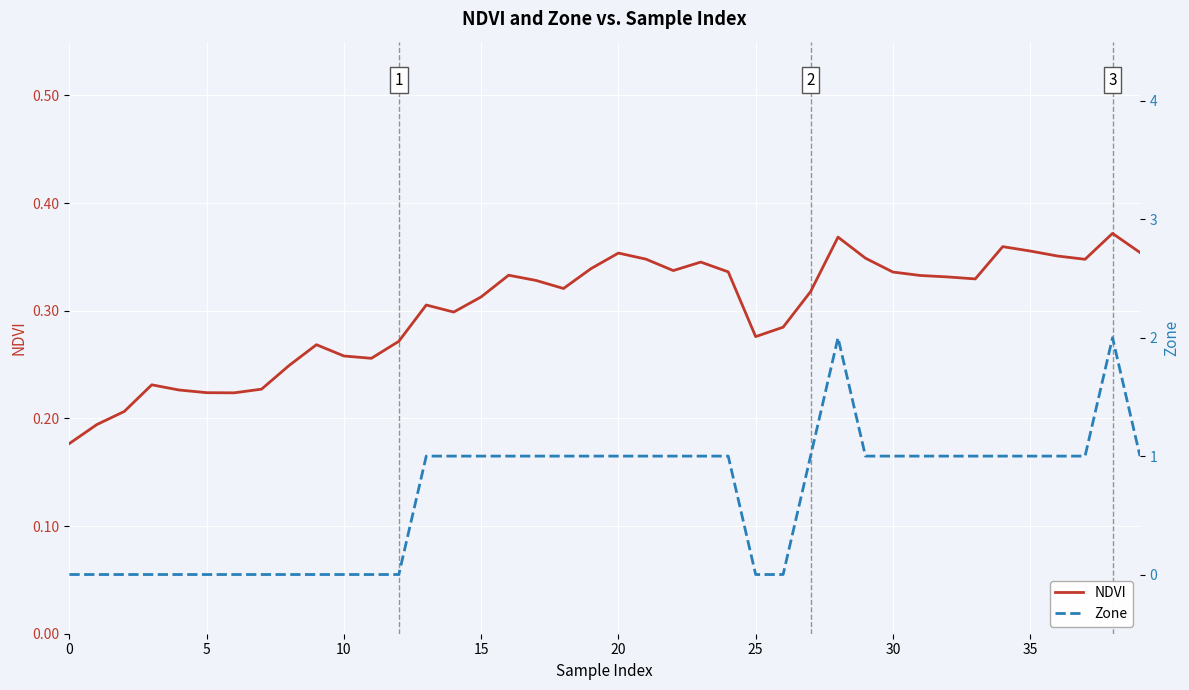

The value of NDVI at 15 is 0.1. True or false?

False